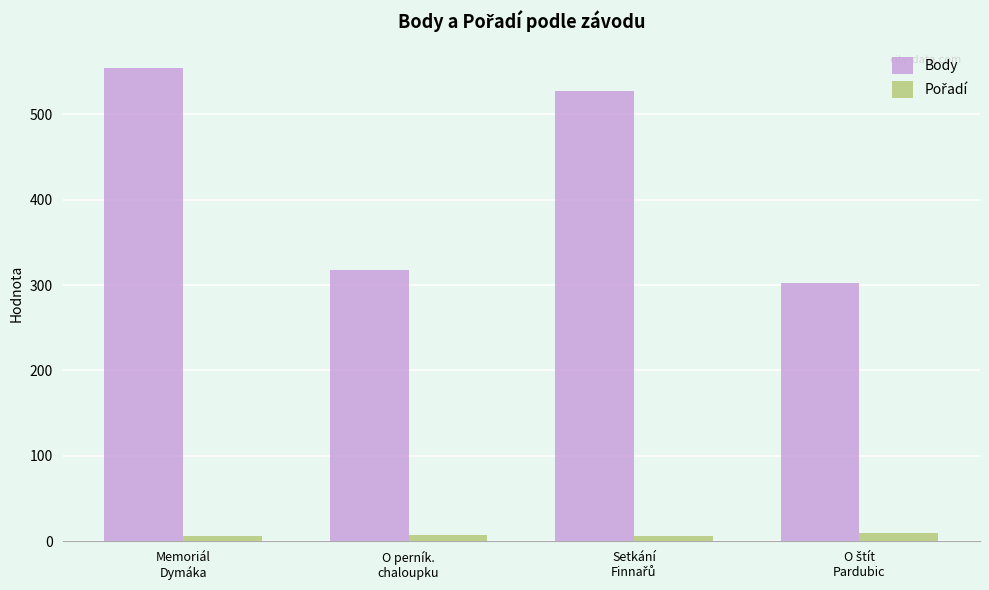

What is the label of the 4th bar from the right?

Memoriál
Dymáka